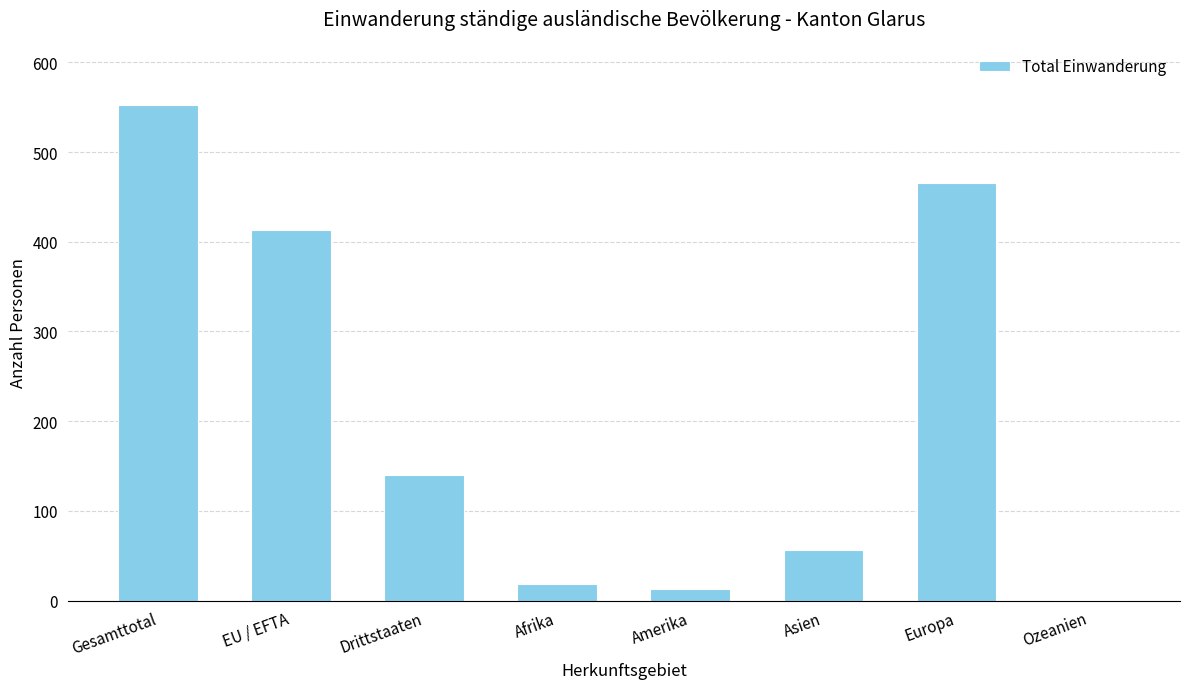

Reading right to left, what are all the values shown in this chart?

Ozeanien=1	Europa=465	Asien=56	Amerika=13	Afrika=18	Drittstaaten=140	EU / EFTA=413	Gesamttotal=553